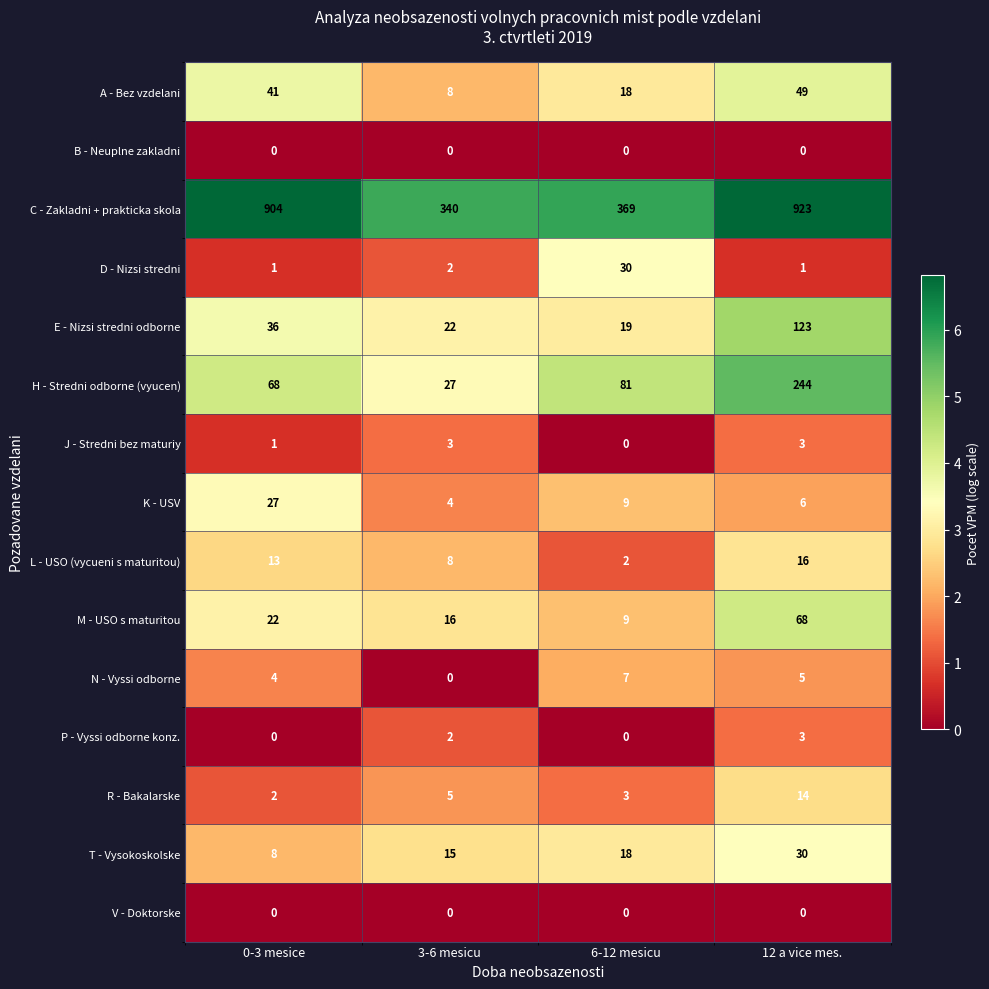

Which series has the largest range (max minus min)?

C - Zakladni + prakticka skola